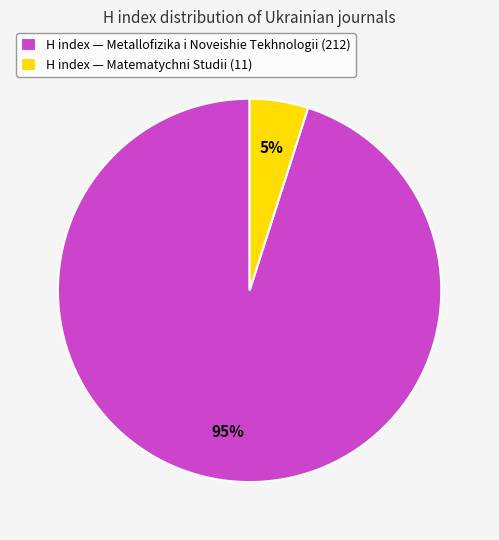

Is it true that H index — Matematychni Studii (11) is 11% of the pie?

False